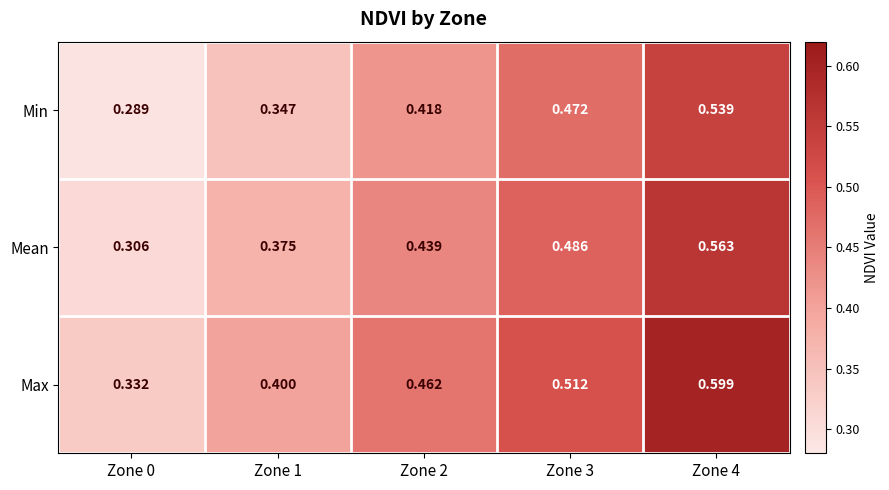

How many data points does each series have?

5